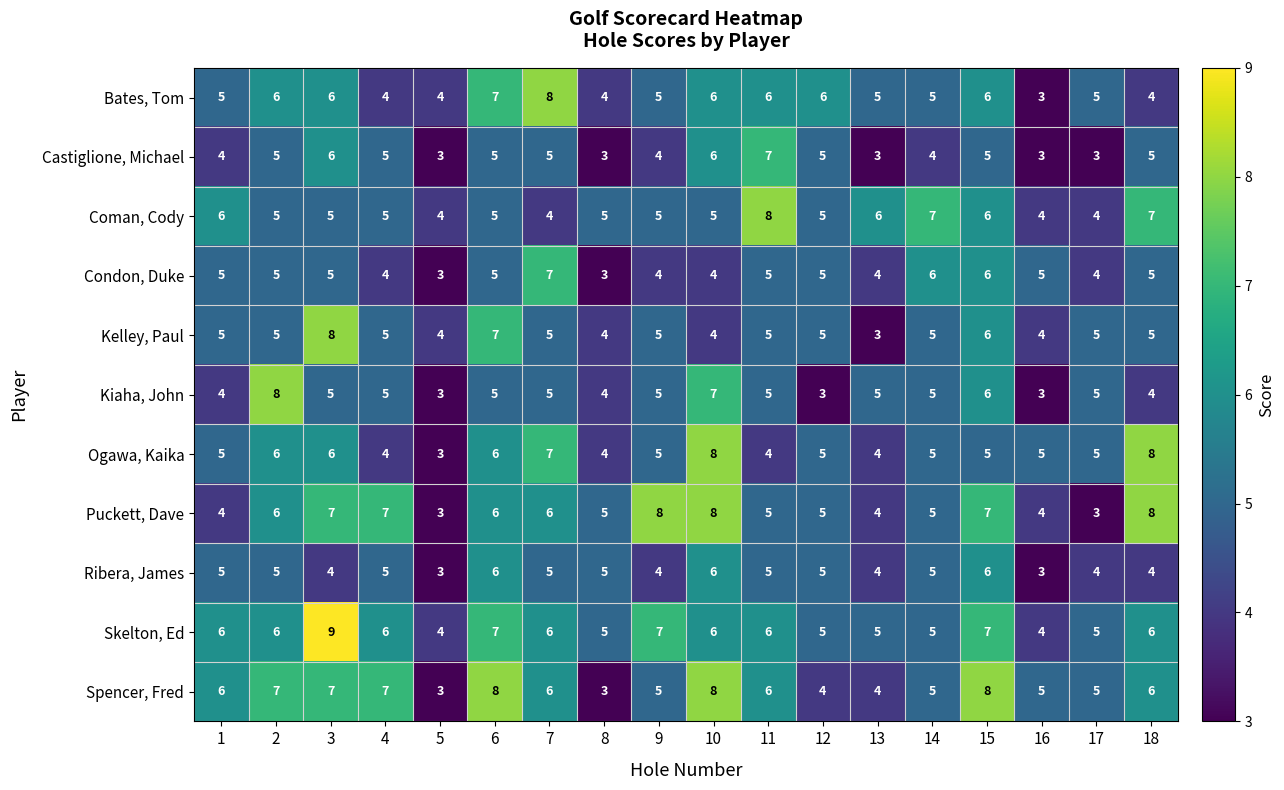

The value of Spencer, Fred at 16 is 7. True or false?

False